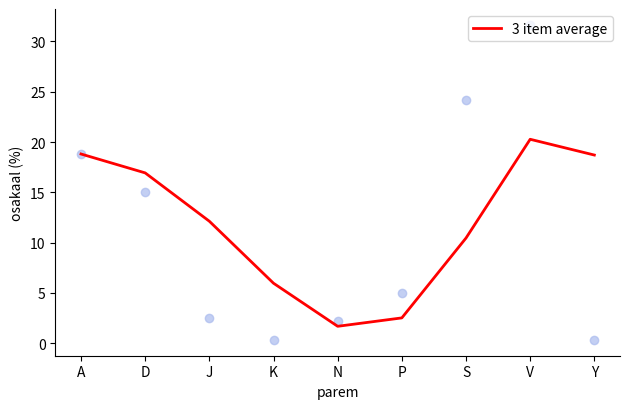

Approximately how many times larger is the value at A compared to V?

0.9